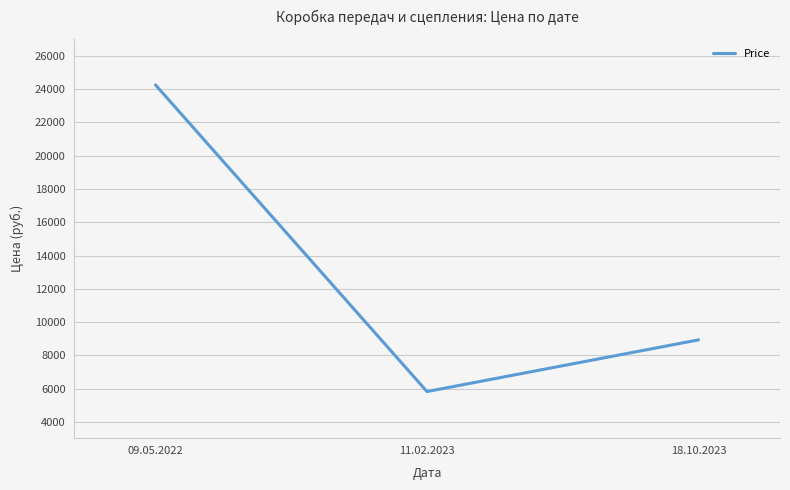

At which label is the value closest to 15044?

18.10.2023